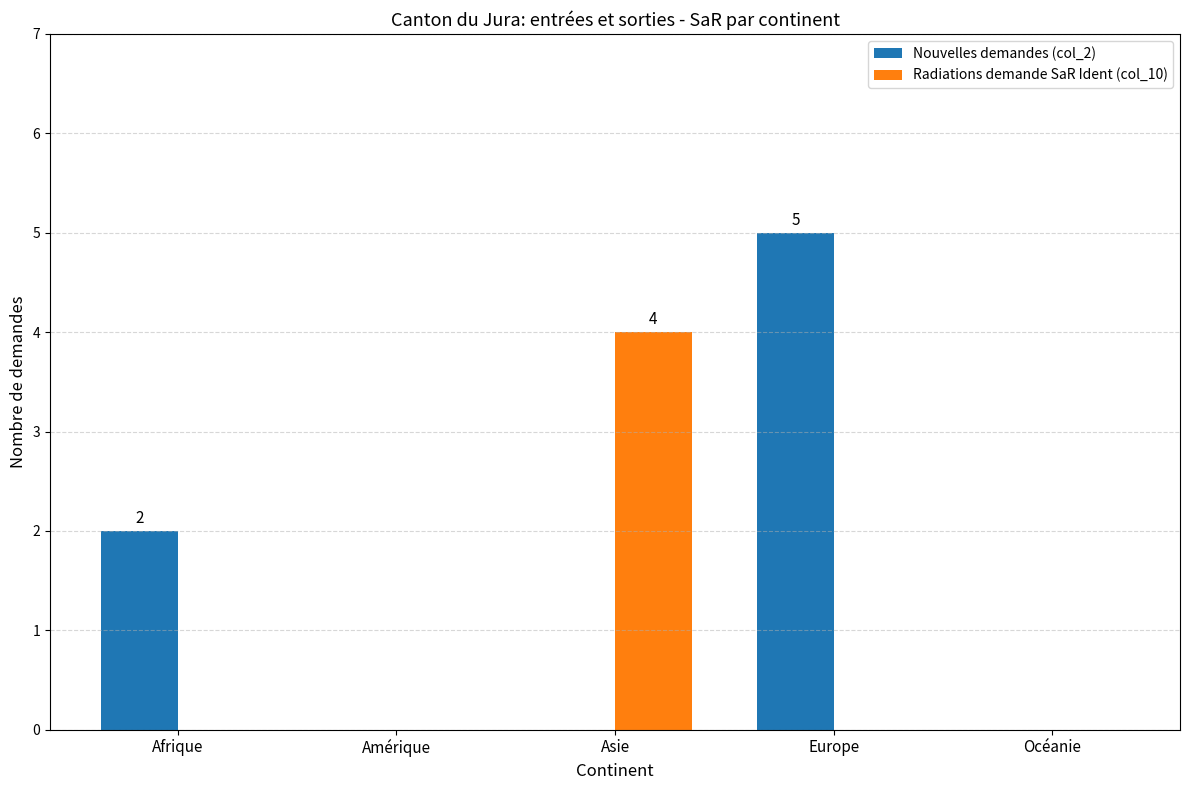

Between Europe and Océanie, which series saw the biggest shift?

Nouvelles demandes (col_2)